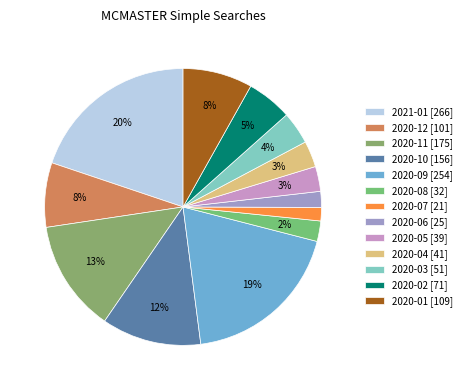

To the nearest percent, what is the combined percentage of 2020-02 and 2020-05?

8%